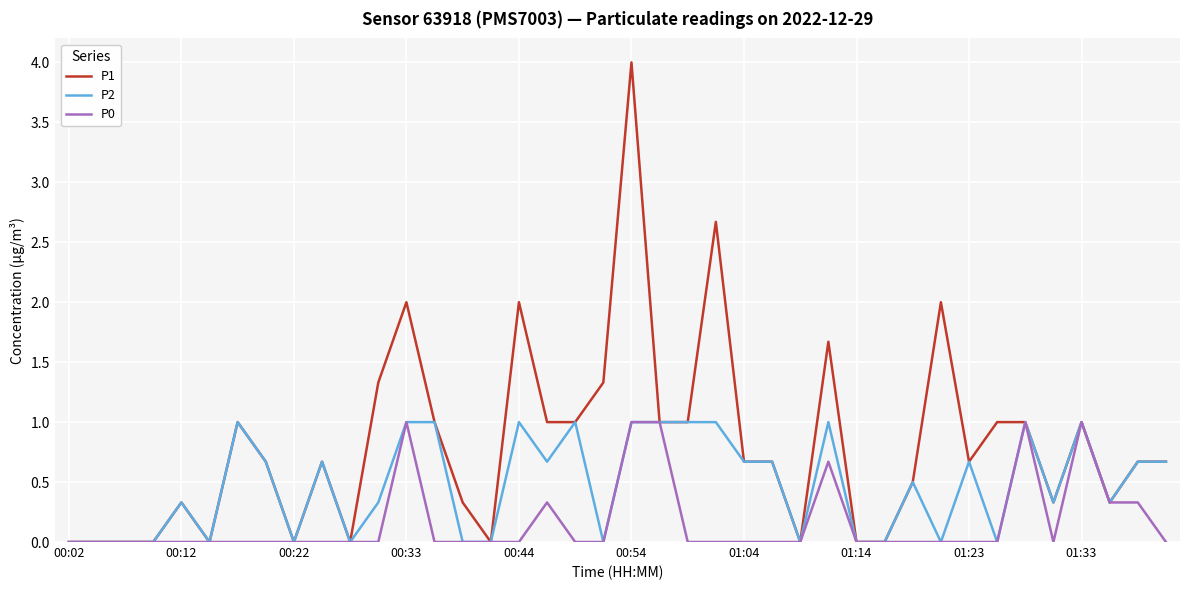

Which series has the largest total across all categories?

P1